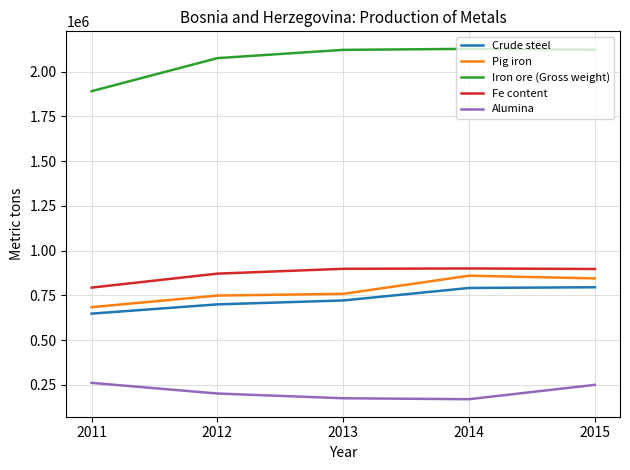

True or false: Pig iron and Alumina cross at least once.

False